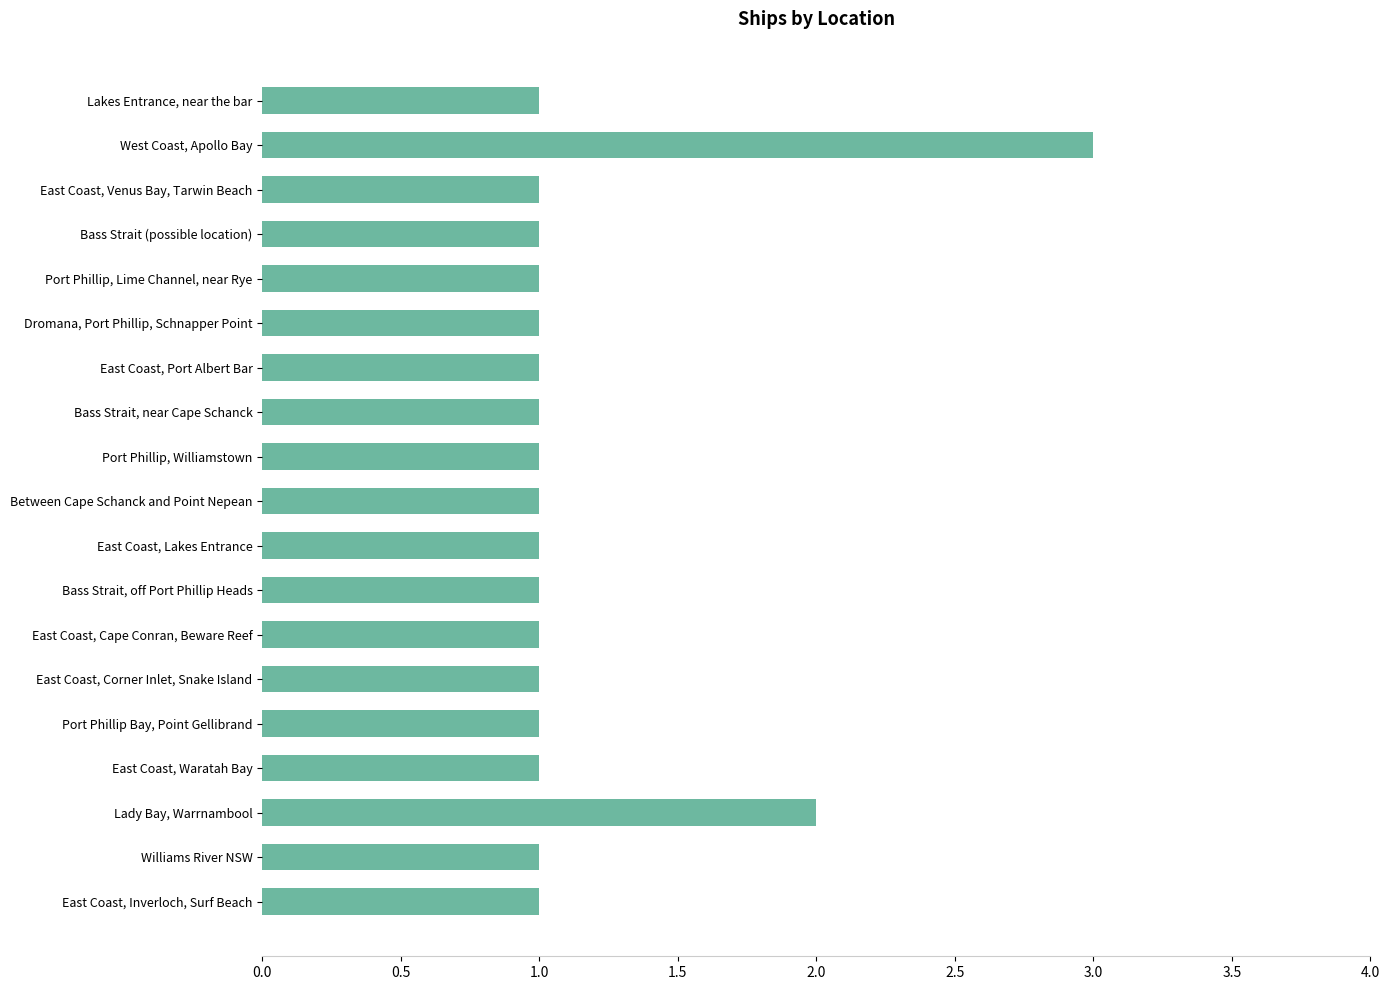

What is the greatest value displayed?

3